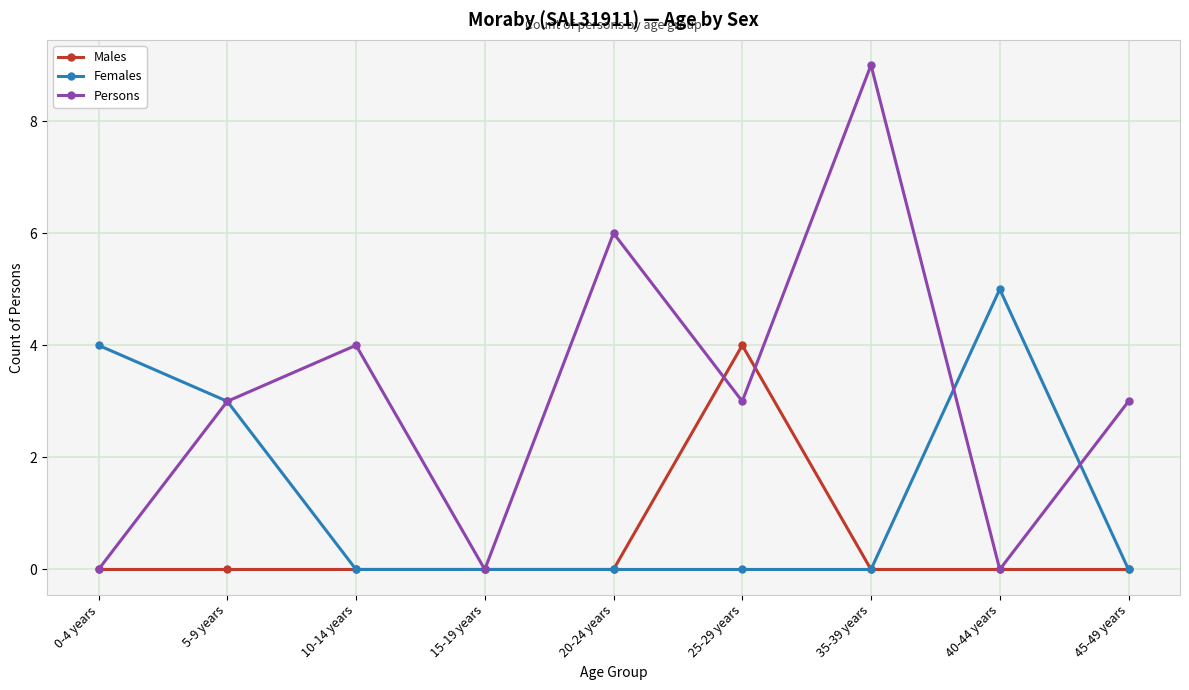

How many interior local peaks does the Persons series have?

3